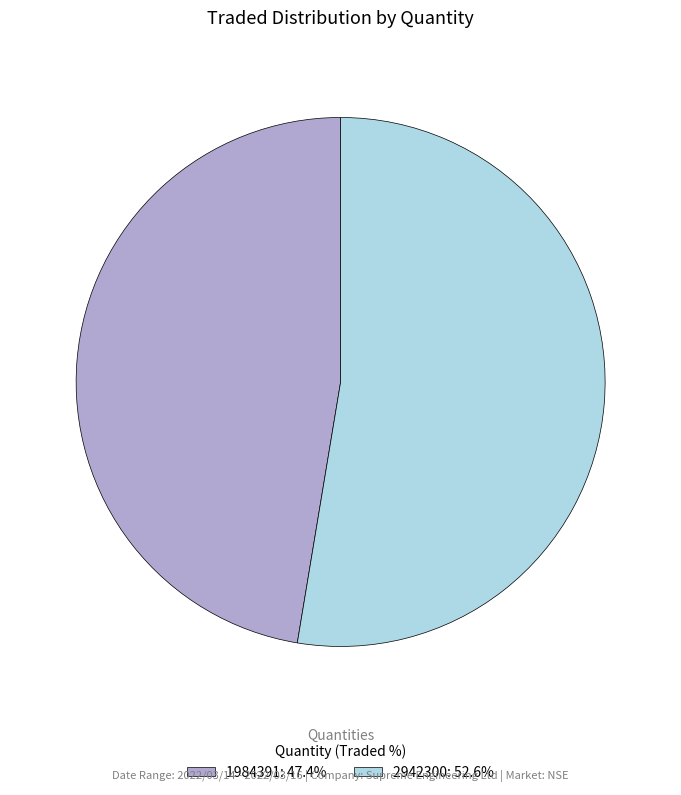

What is the ratio of the value at 1984391 to the value at 2942300?

0.9